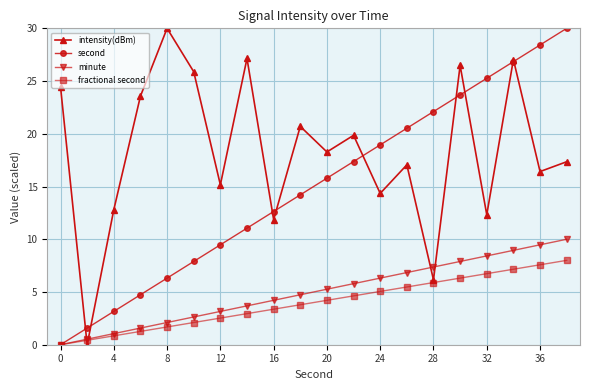

True or false: minute and intensity(dBm) intersect in this chart.

True